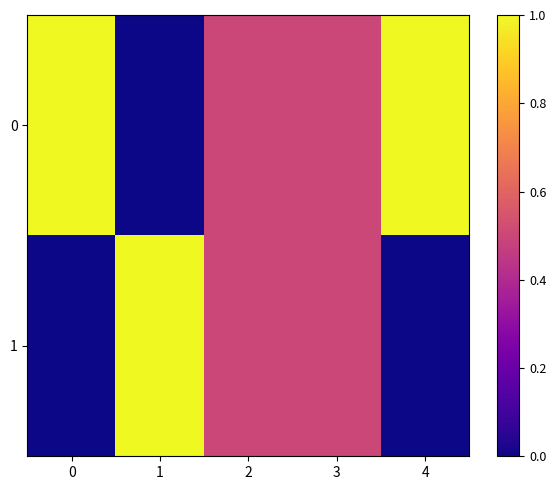

At 0, list the series in order from smallest to largest.

1, 0